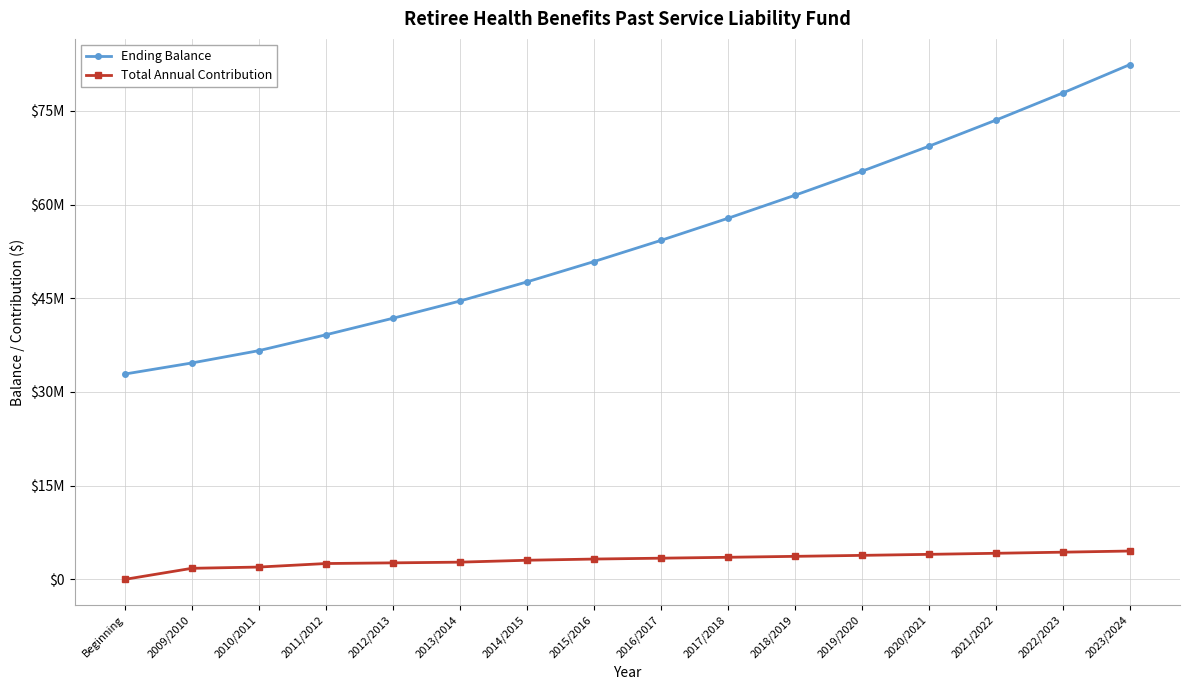

At which label does Total Annual Contribution reach its minimum?

Beginning